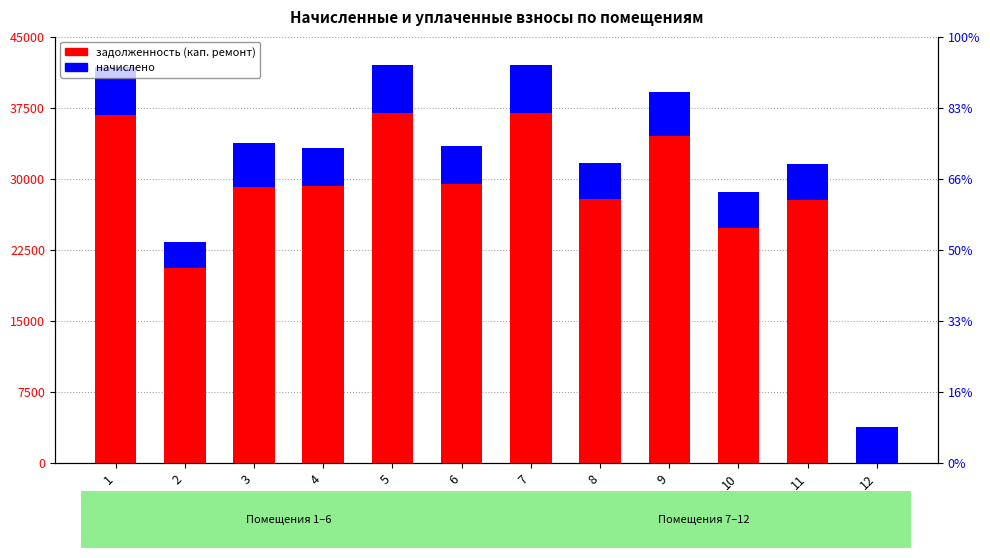

The value of задолженность (кап. ремонт) at 6 is 29444.1. True or false?

True